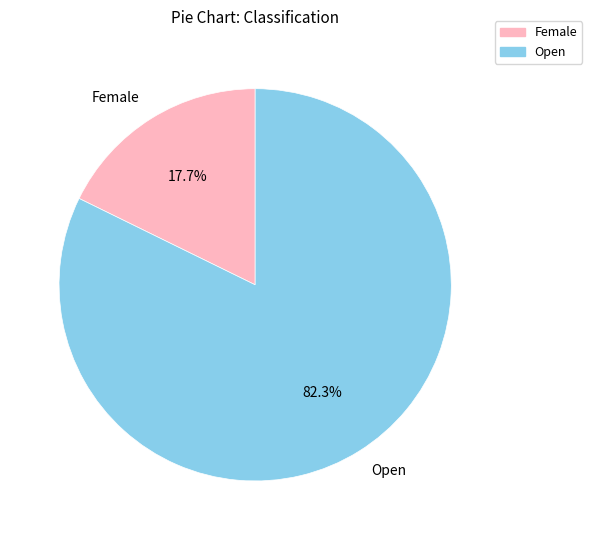

To the nearest percent, what is the combined percentage of Female and Open?

100%